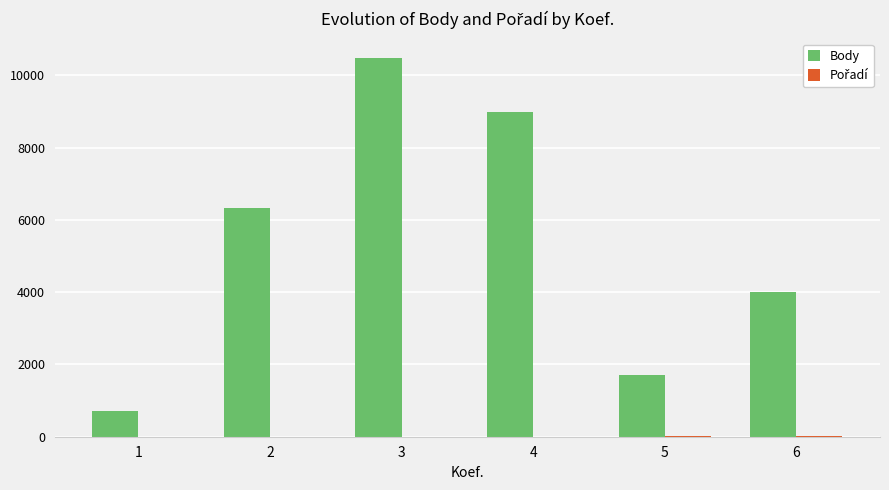

True or false: Body has a value of 1720.0 at 5.

True